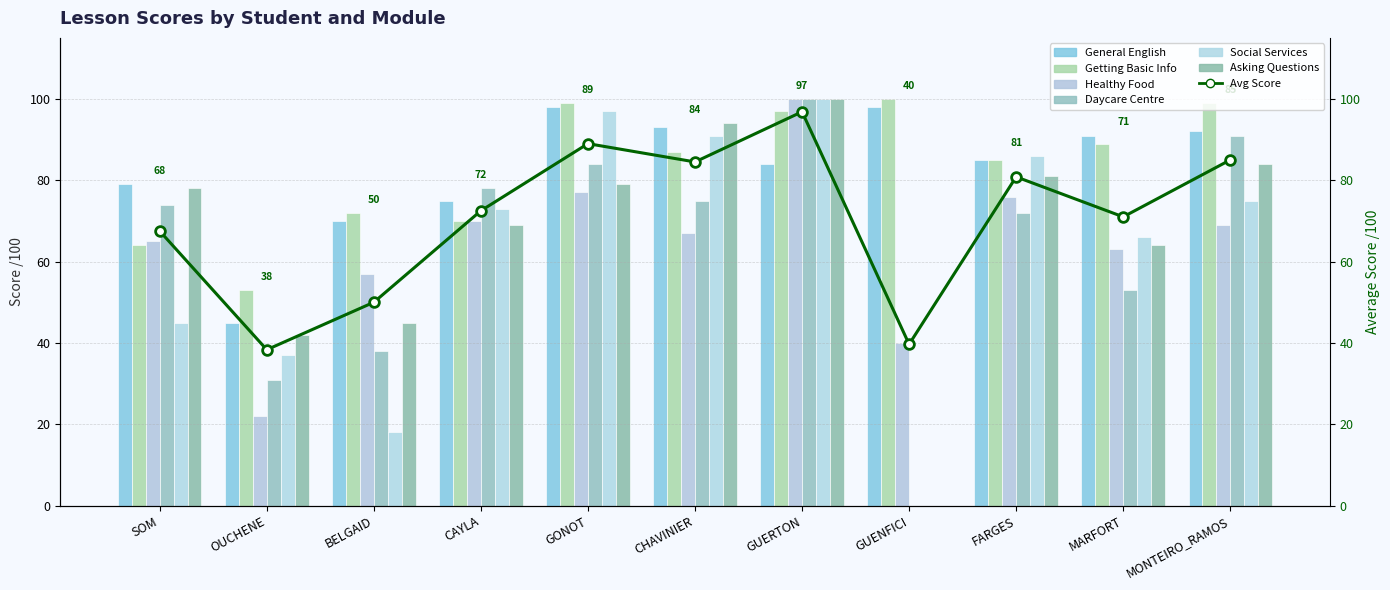

Is the value of Healthy Food at CHAVINIER greater than the value of Social Services at SOM?

Yes